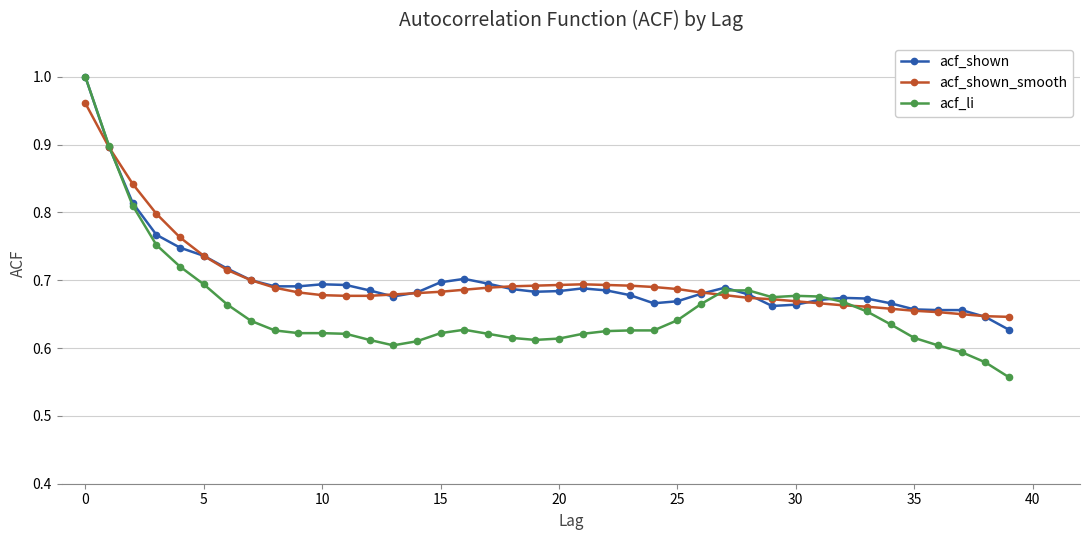

After their last crossing, which series has the higher values: acf_shown or acf_li?

acf_shown